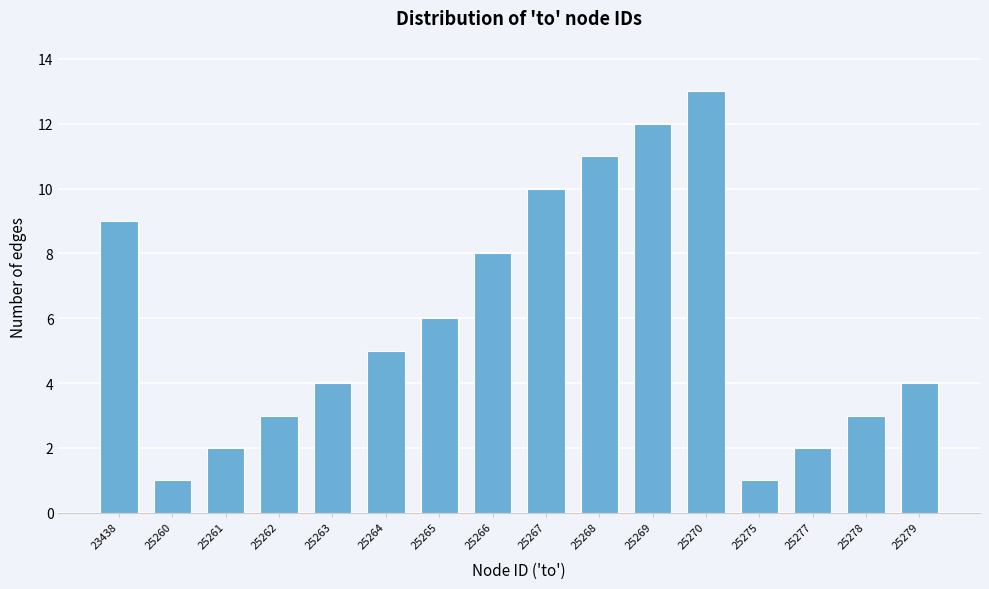

Reading left to right, what are all the values shown in this chart?

23438=9	25260=1	25261=2	25262=3	25263=4	25264=5	25265=6	25266=8	25267=10	25268=11	25269=12	25270=13	25275=1	25277=2	25278=3	25279=4